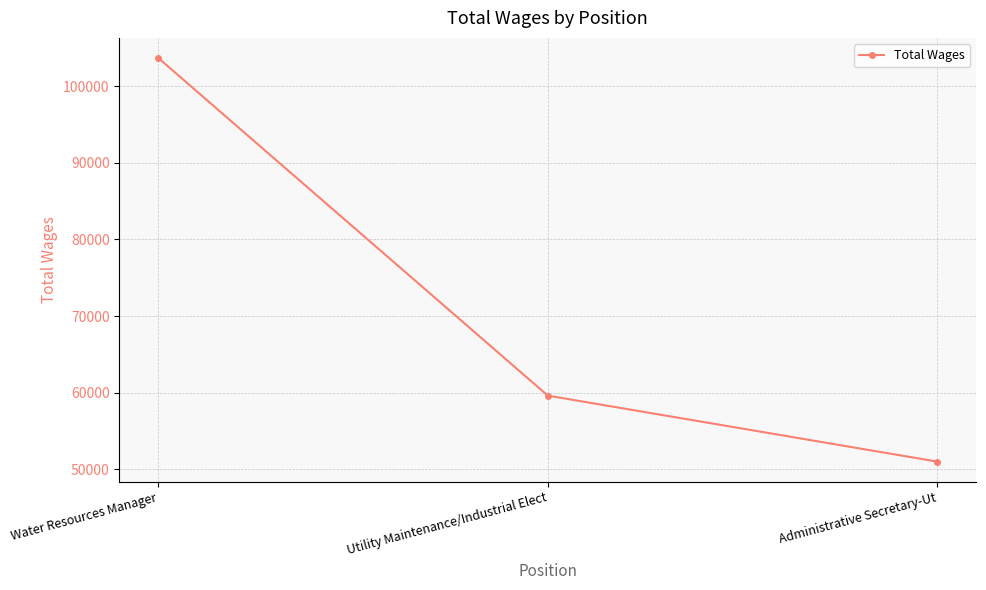

Which category has the lowest value across all series?

Administrative Secretary-Ut